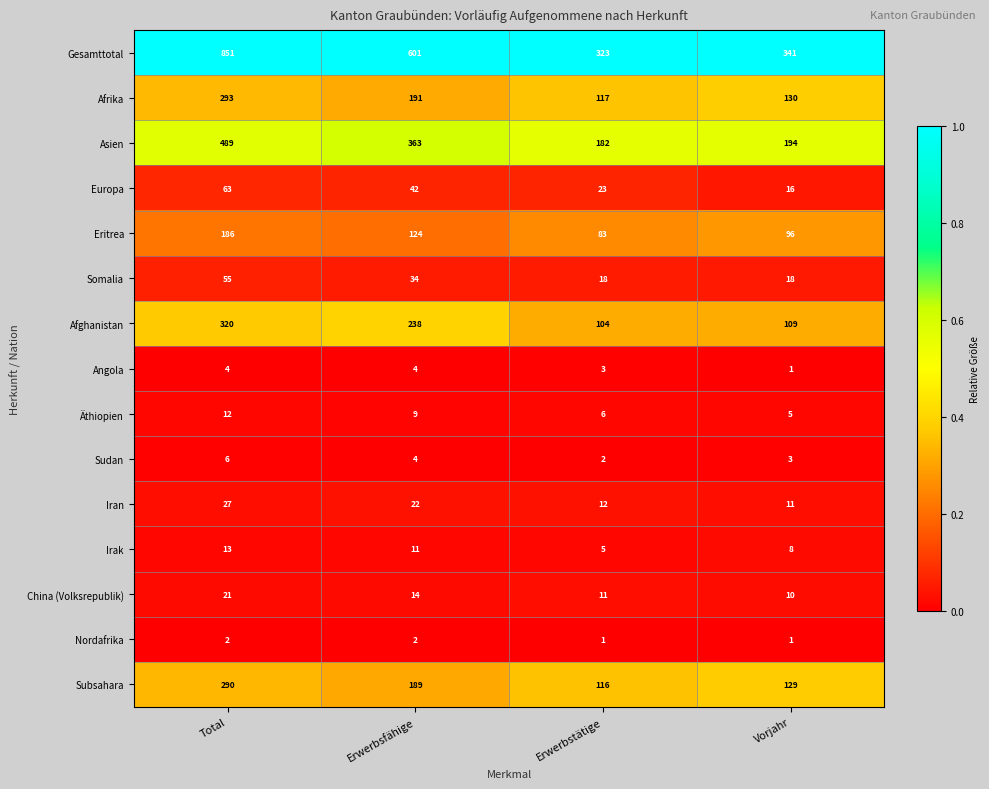

Which series has the widest spread of values?

Gesamttotal